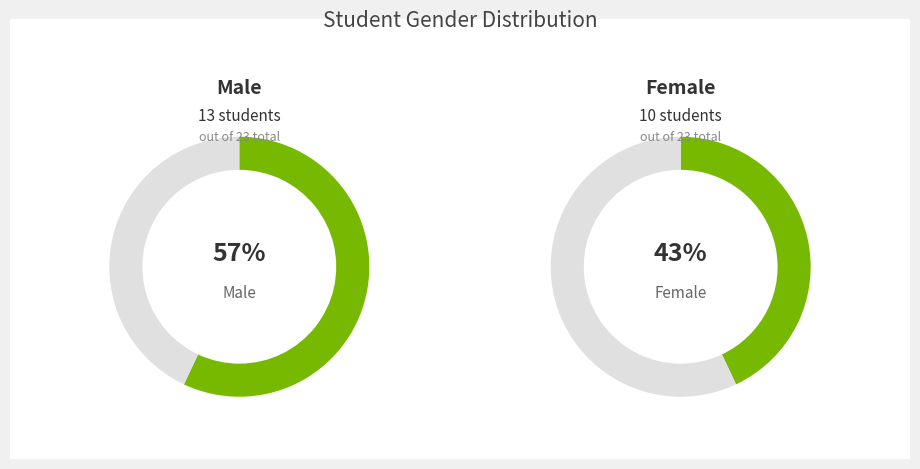

True or false: M accounts for 42% of the total.

False